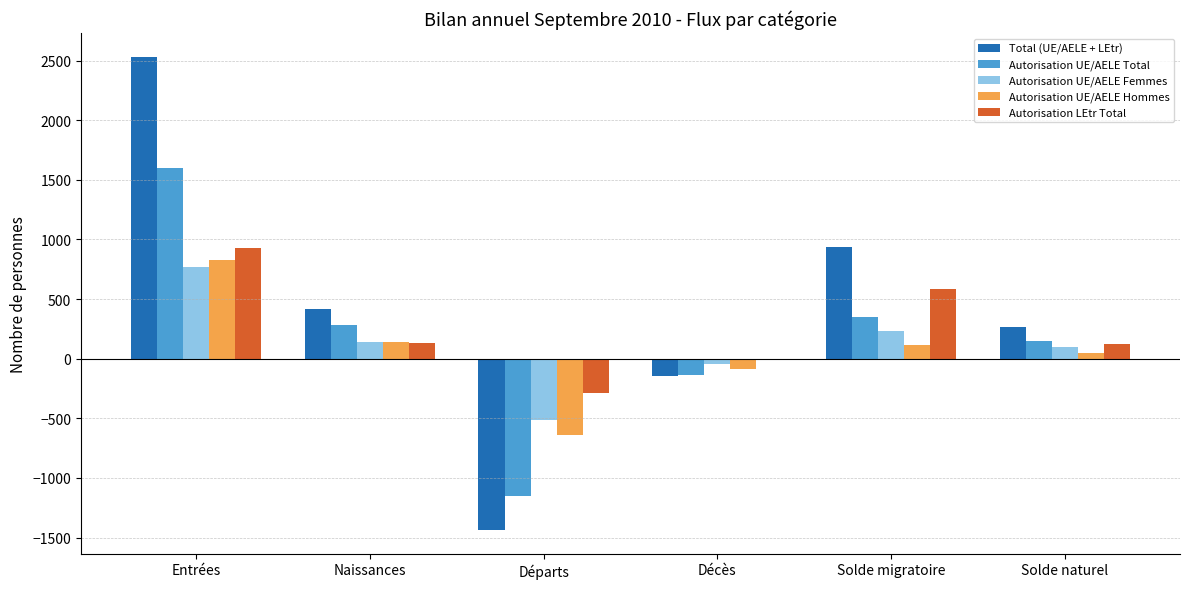

The Autorisation UE/AELE Total series shows 2370 at Entrées. True or false?

False